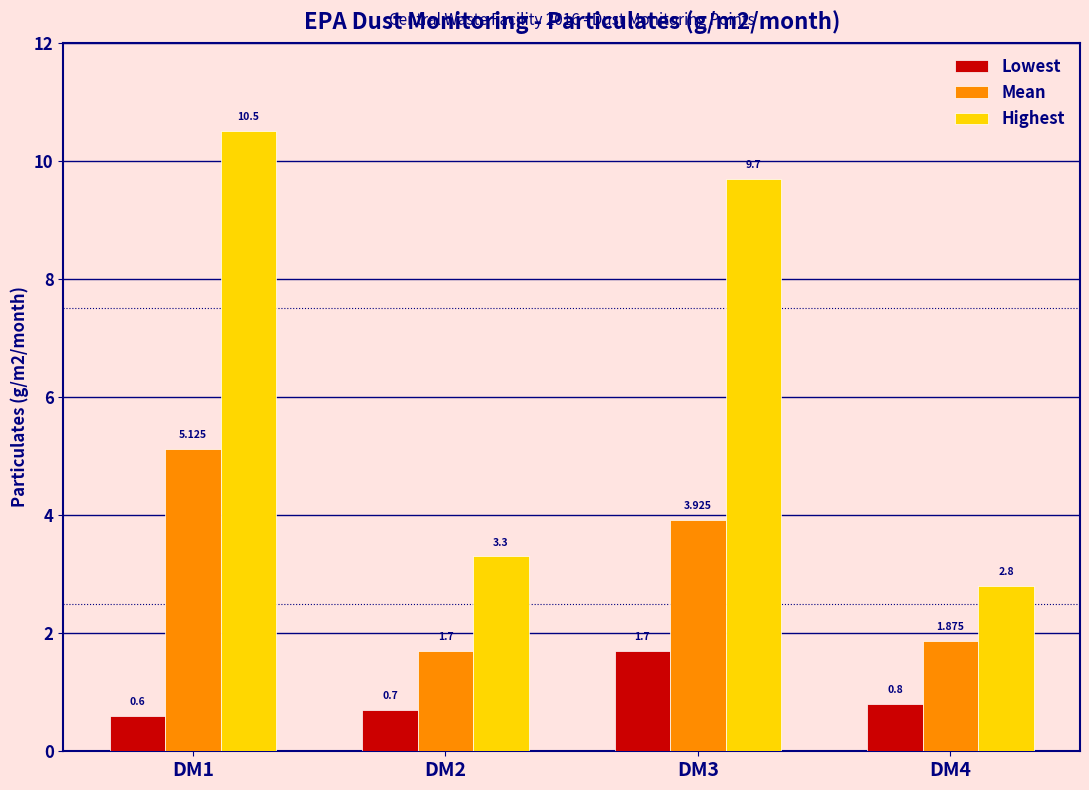

What is the difference between the highest and lowest values at DM1?

9.9